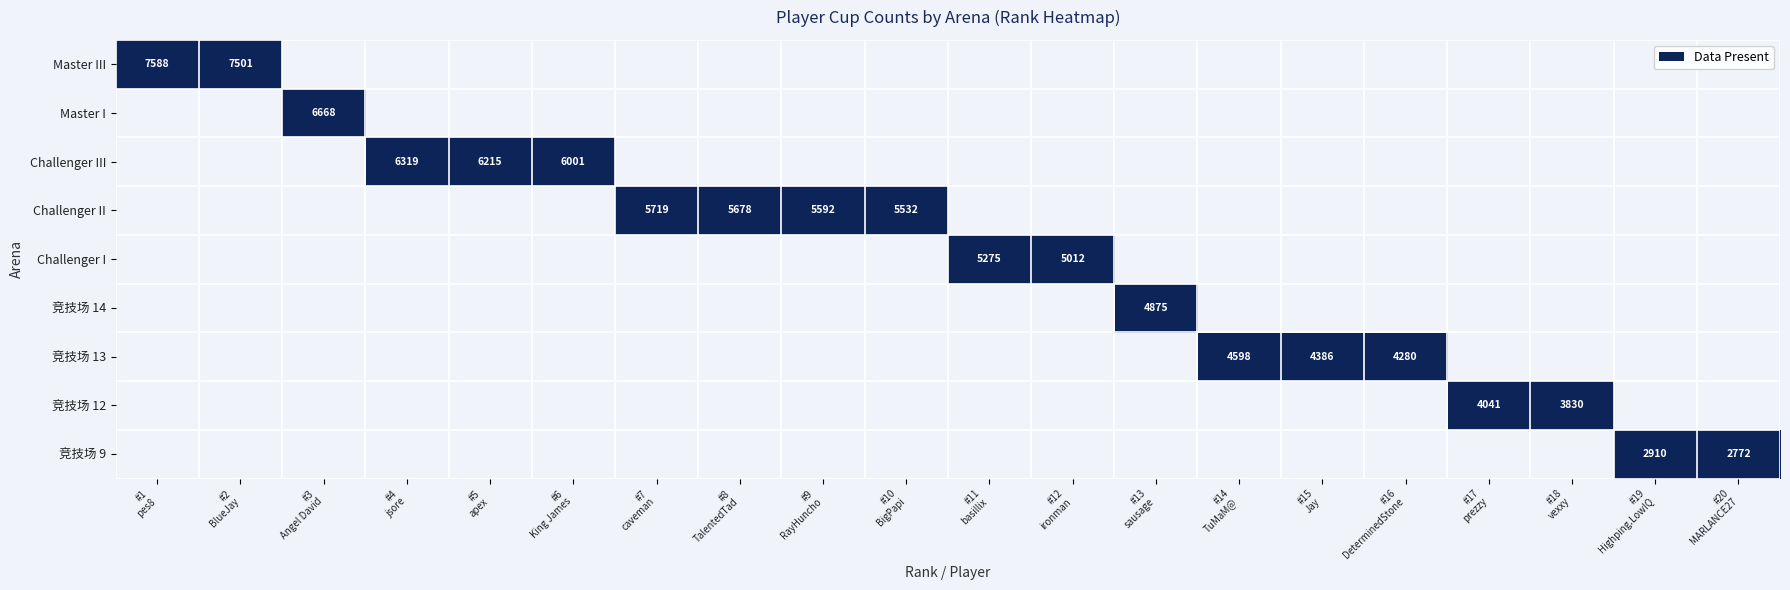

Is it true that 竞技场 8 equals 0 at 15?

True